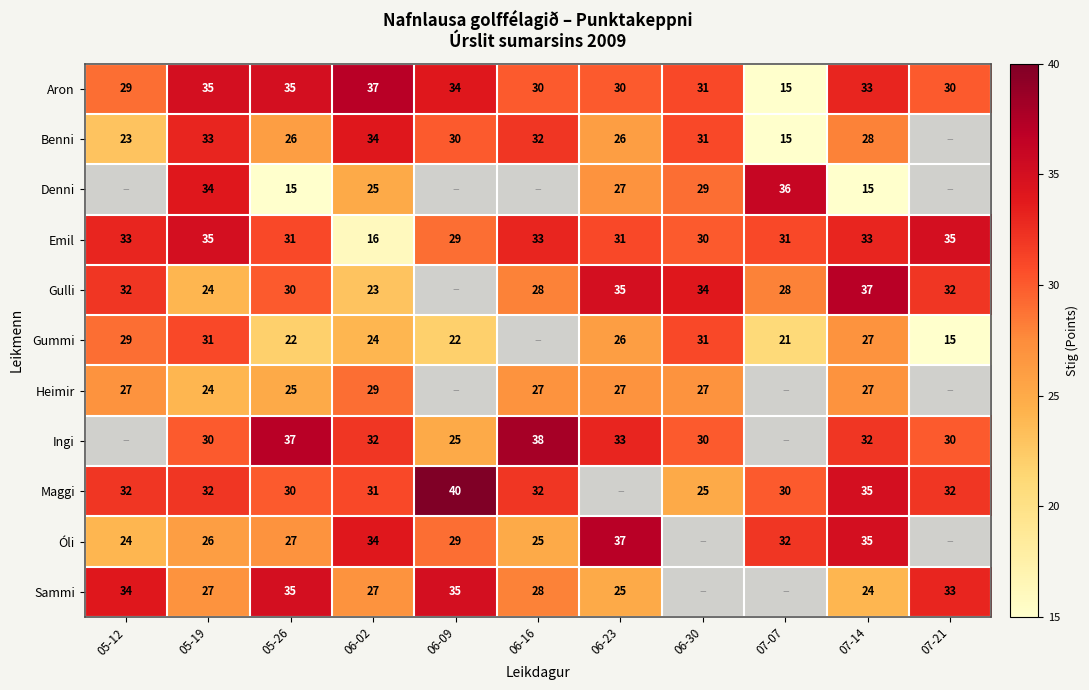

At which category is the sum across all series the highest?

05-19